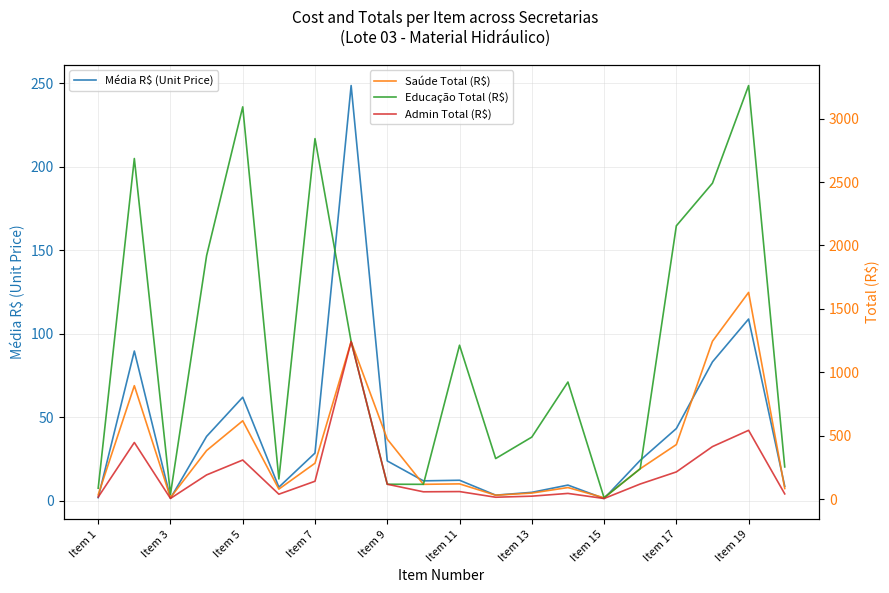

What is the difference between the maximum and minimum values in the Saúde Total (R$) series?

1618.2